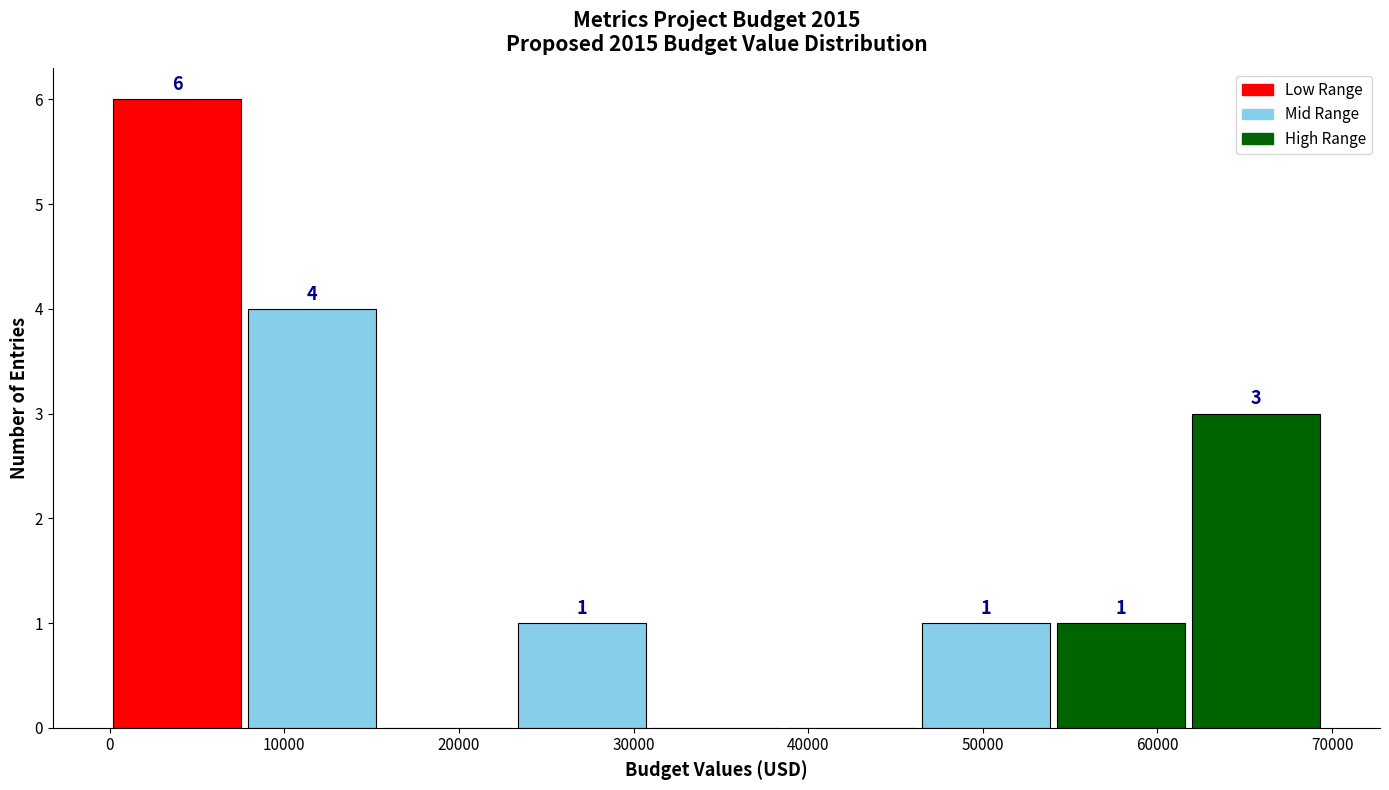

Which range on the x-axis has the tallest bar?

0 to 8000